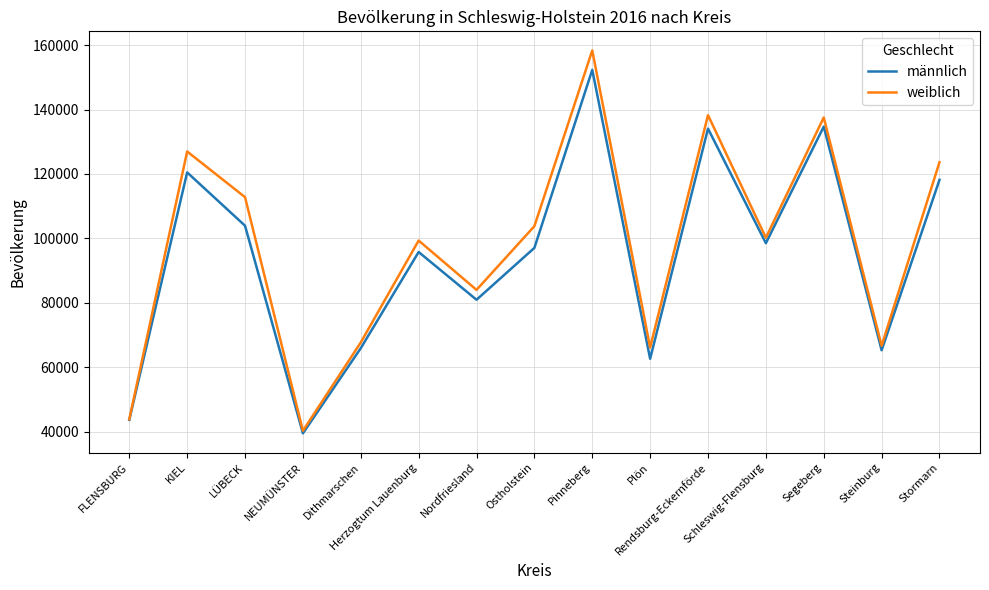

Is it true that männlich equals 134074 at Rendsburg-Eckernförde?

True